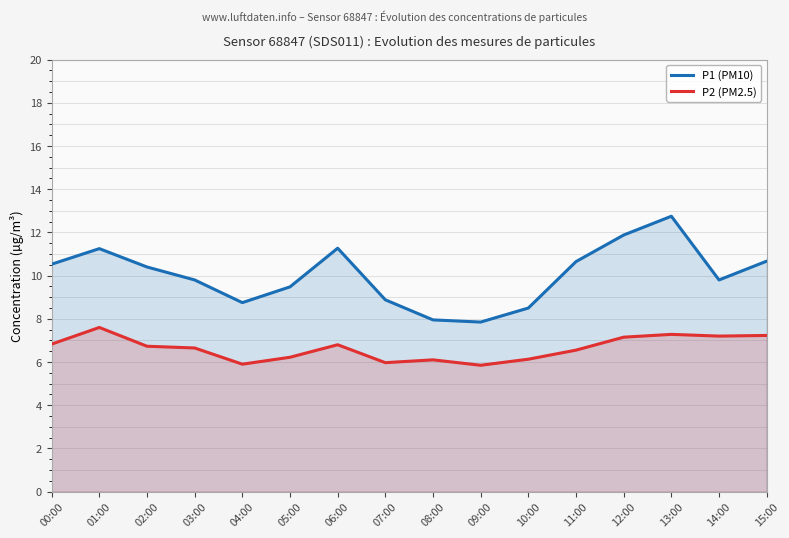

Reading left to right, list all the values displayed in this chart.

P1 (PM10): 00:00=10.5	01:00=11.2	02:00=10.4	03:00=9.8	04:00=8.8	05:00=9.5	06:00=11.3	07:00=8.9	08:00=8.0	09:00=7.8	10:00=8.5	11:00=10.7	12:00=11.9	13:00=12.8	14:00=9.8	15:00=10.7
P2 (PM2.5): 00:00=6.8	01:00=7.6	02:00=6.7	03:00=6.7	04:00=5.9	05:00=6.2	06:00=6.8	07:00=6.0	08:00=6.1	09:00=5.8	10:00=6.1	11:00=6.5	12:00=7.2	13:00=7.3	14:00=7.2	15:00=7.2